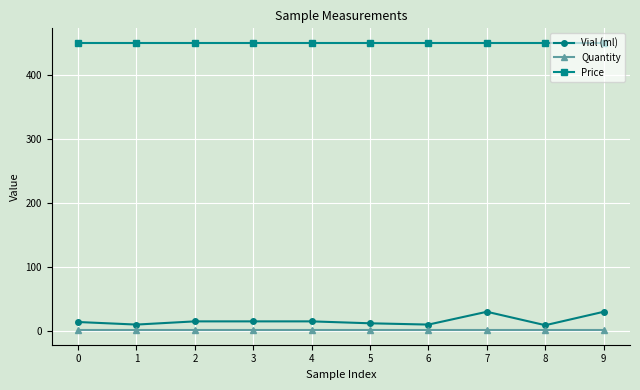

Rank the series by their maximum value, from highest to lowest.

Price, Vial (ml), Quantity